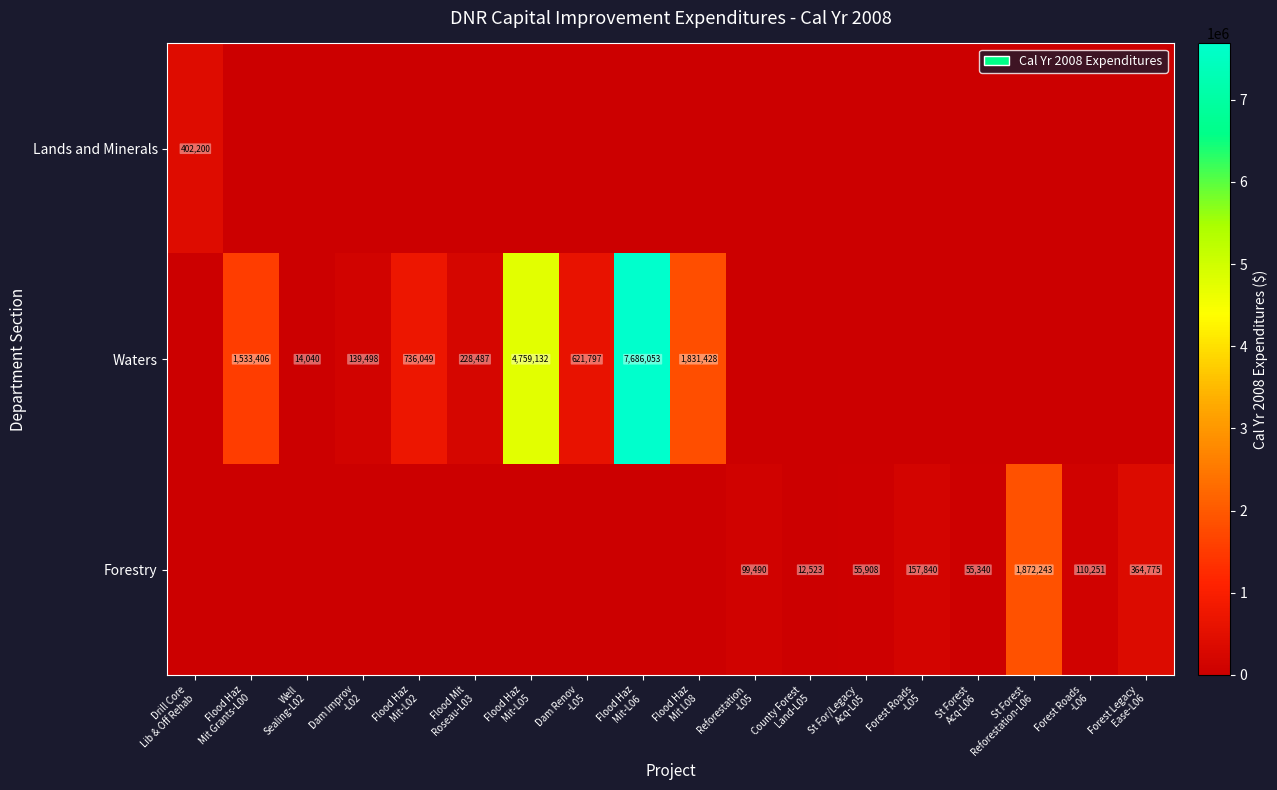

What is the difference between the Waters values at Drill Core Lib & Off Rehab and Flood Haz Mit Grants-L00?

1533406